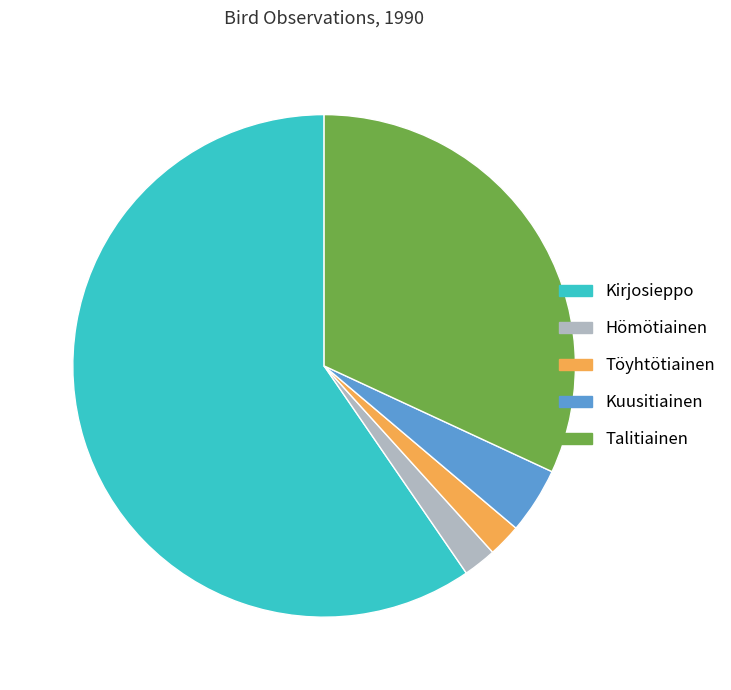

Is it true that Hömötiainen is 13% of the pie?

False